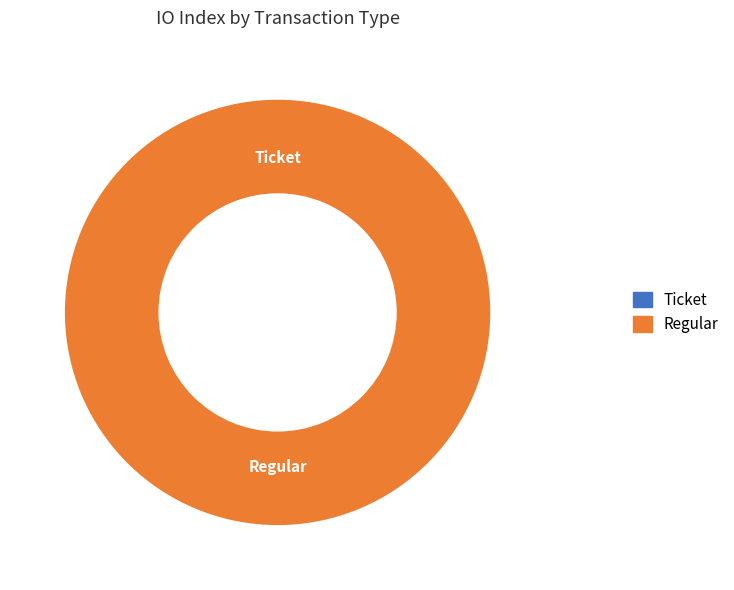

Which slice is the largest?

Regular